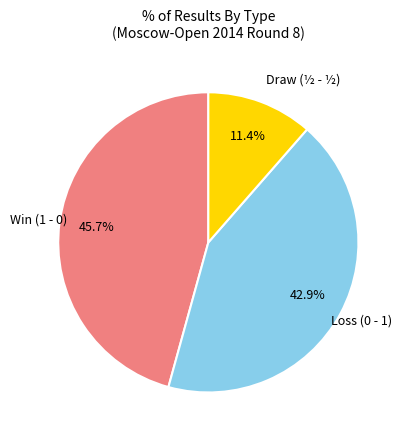

Which category has the smallest portion of the pie?

Draw (½ - ½)